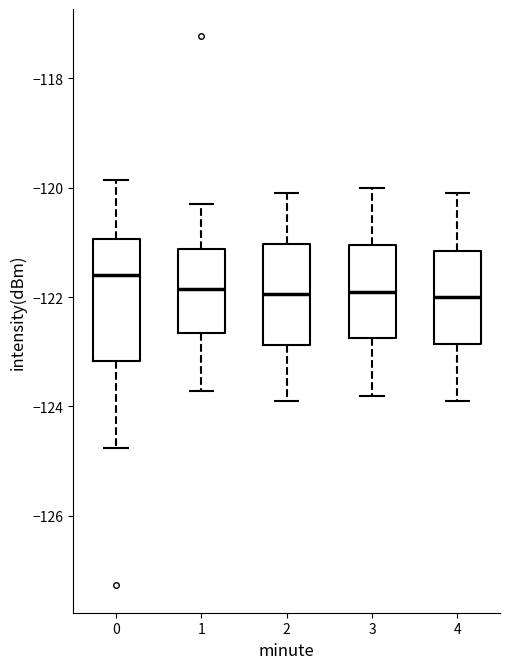

Reading left to right, transcribe this box plot: for each box, give where its median line is, the range the box spans, and where its two whiskers end, as read against the y-axis. The values are not printed on the chart, so give them approximately, as read against the axis.

0: median -121.6, box -123.2 to -121.0, whiskers -124.8 to -119.8
1: median -121.8, box -122.6 to -121.2, whiskers -123.8 to -120.2
2: median -122.0, box -122.8 to -121.0, whiskers -123.8 to -120.0
3: median -121.8, box -122.8 to -121.0, whiskers -123.8 to -120.0
4: median -122.0, box -122.8 to -121.2, whiskers -123.8 to -120.0